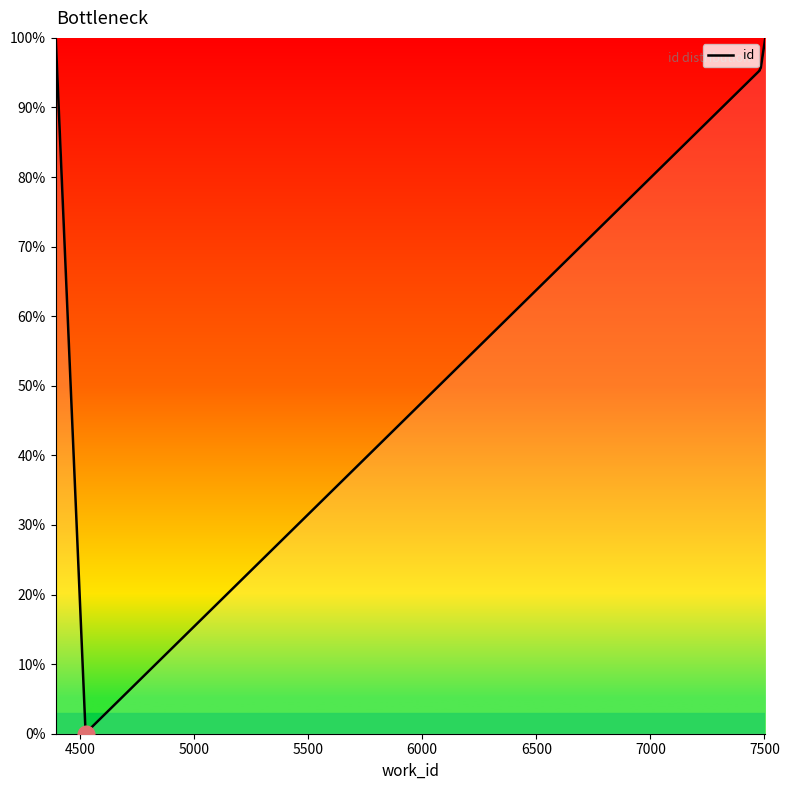

Which has a higher value, 5500 or 6000?

6000